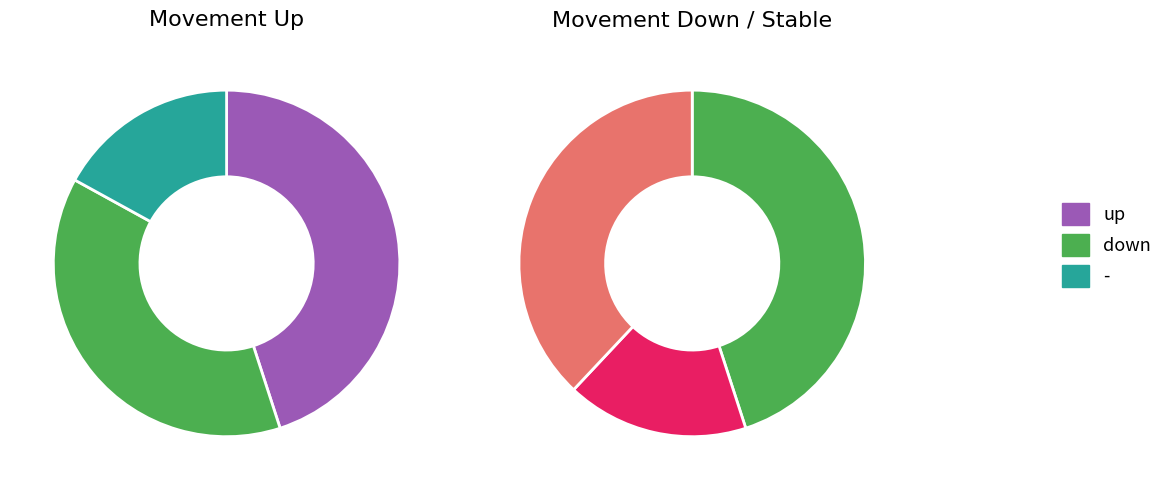

To the nearest percent, what is the average slice percentage?

33%